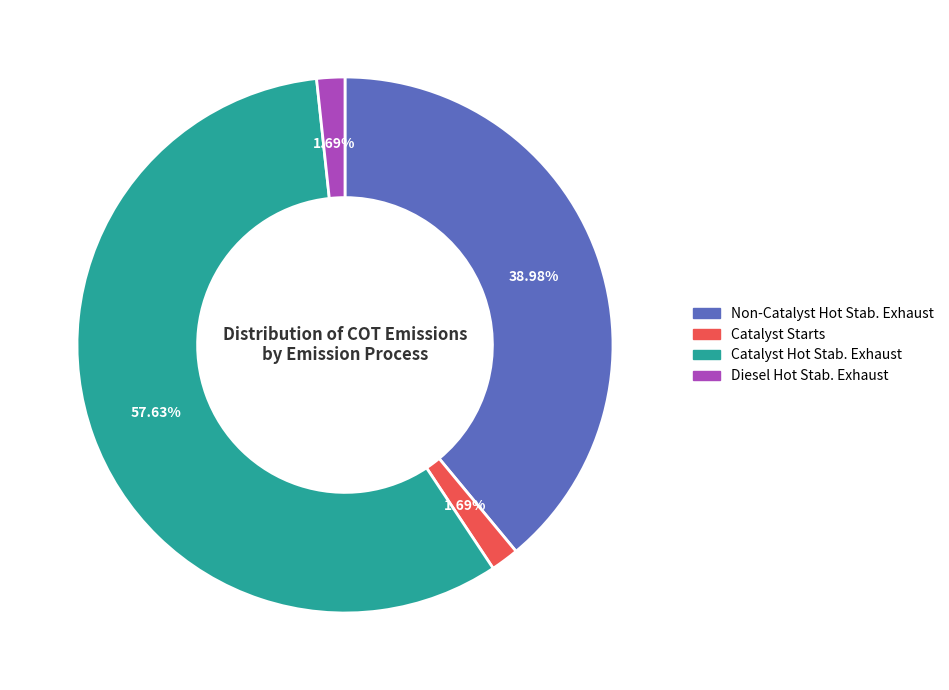

How many slices are in this pie chart?

4